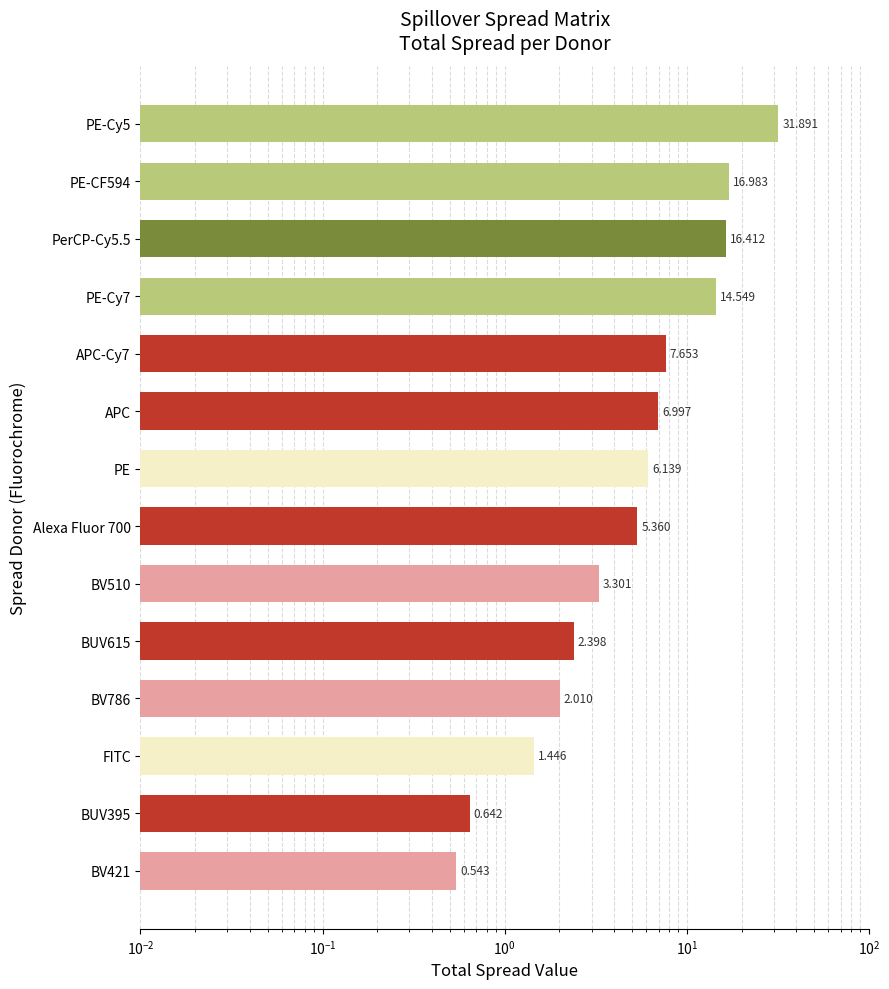

Read the value at APC-Cy7.

7.7